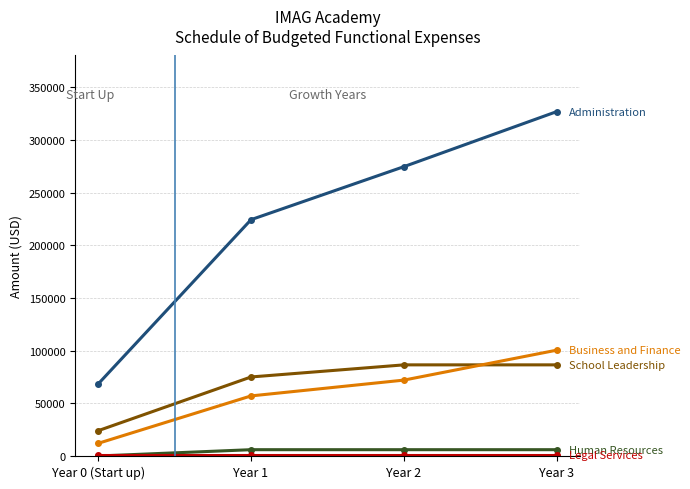

At which category is the sum across all series the highest?

Year 3